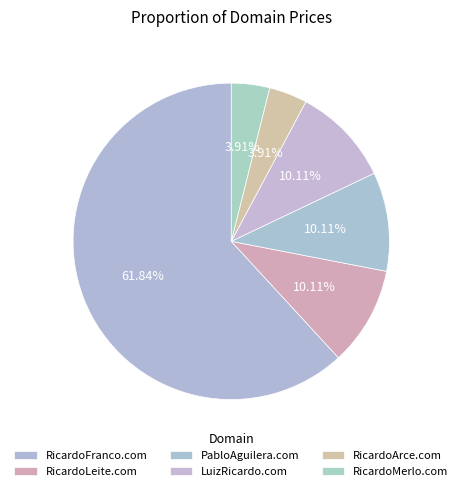

To the nearest percent, what is the difference between the RicardoFranco.com and LuizRicardo.com slice percentages?

52%